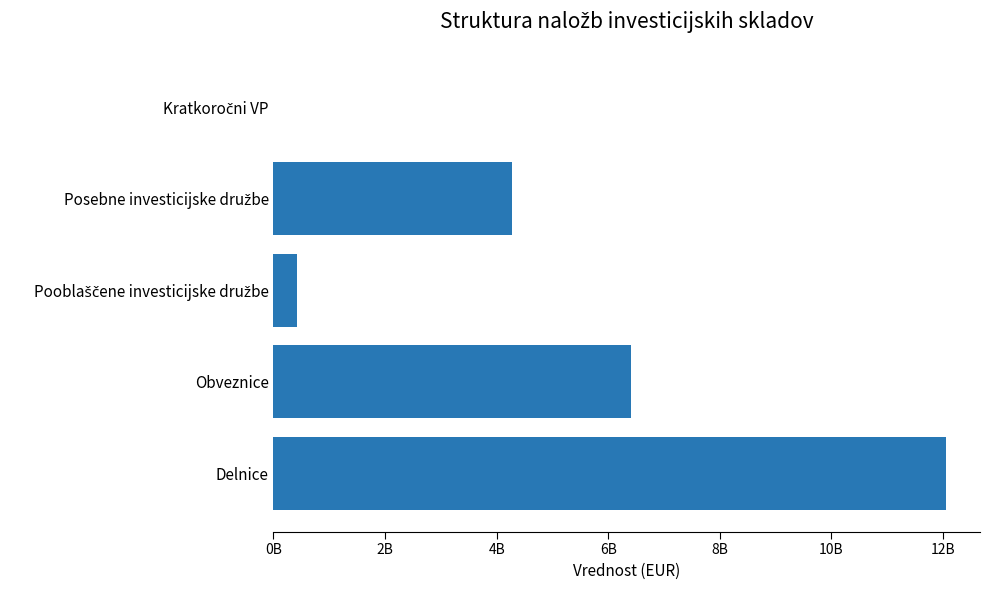

What is the average value?

4633242293.2